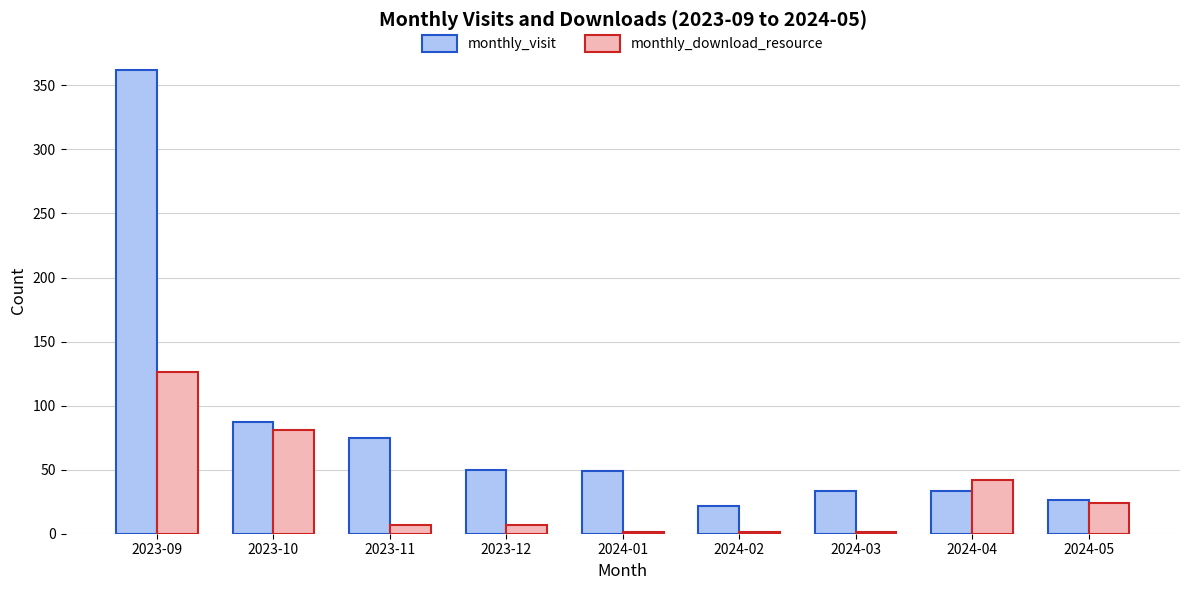

What is the sum of all monthly_visit values?

737